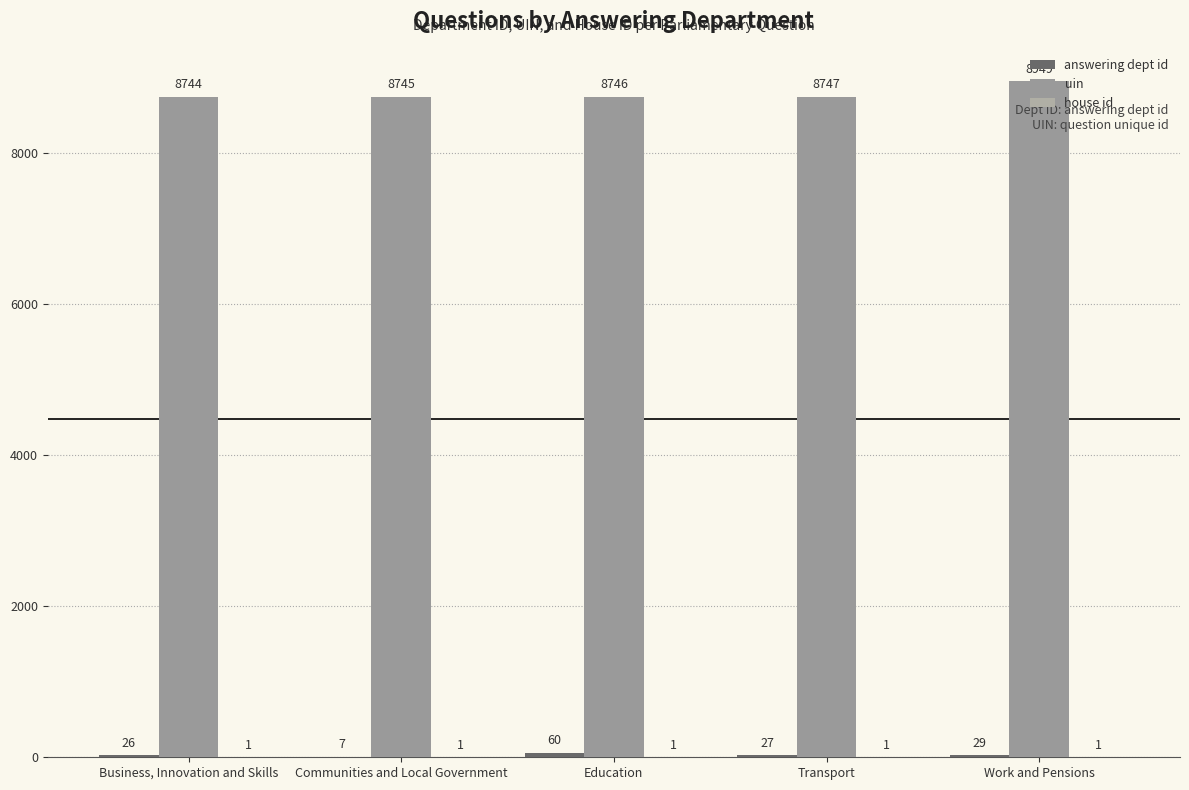

Is it true that uin equals 15639 at Transport?

False